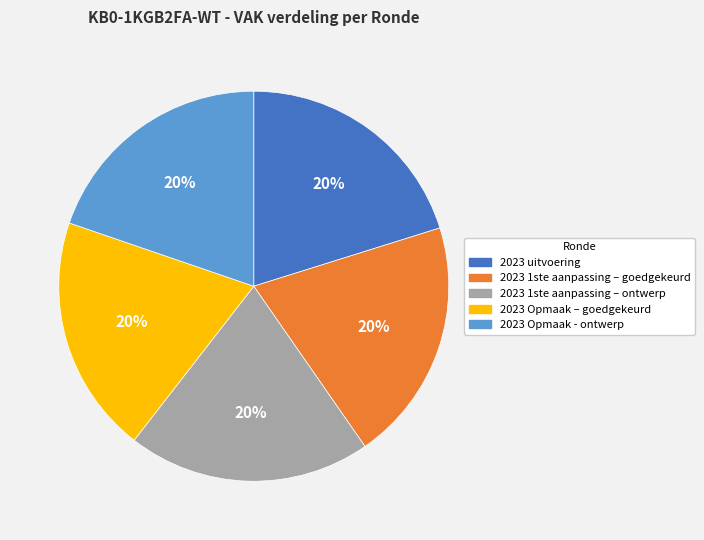

True or false: 2023 1ste aanpassing – ontwerp accounts for 20% of the total.

True